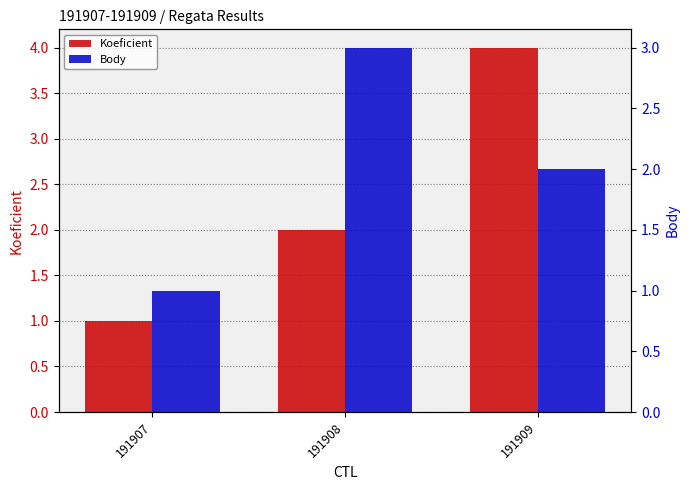

What is the average value of the Koeficient series?

2